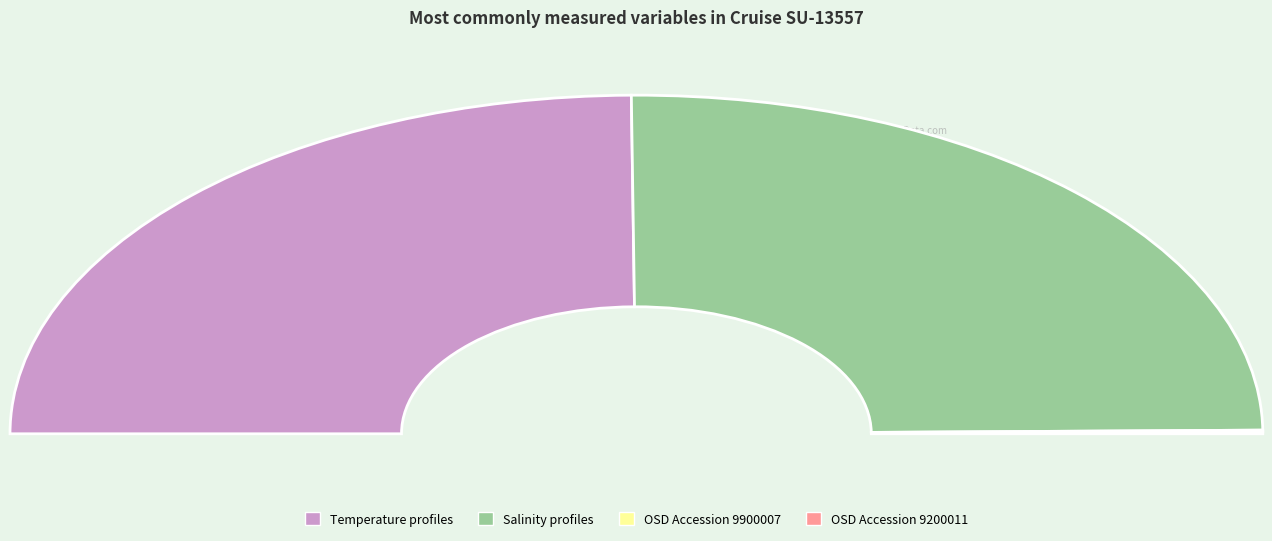

How many slices are in this pie chart?

4